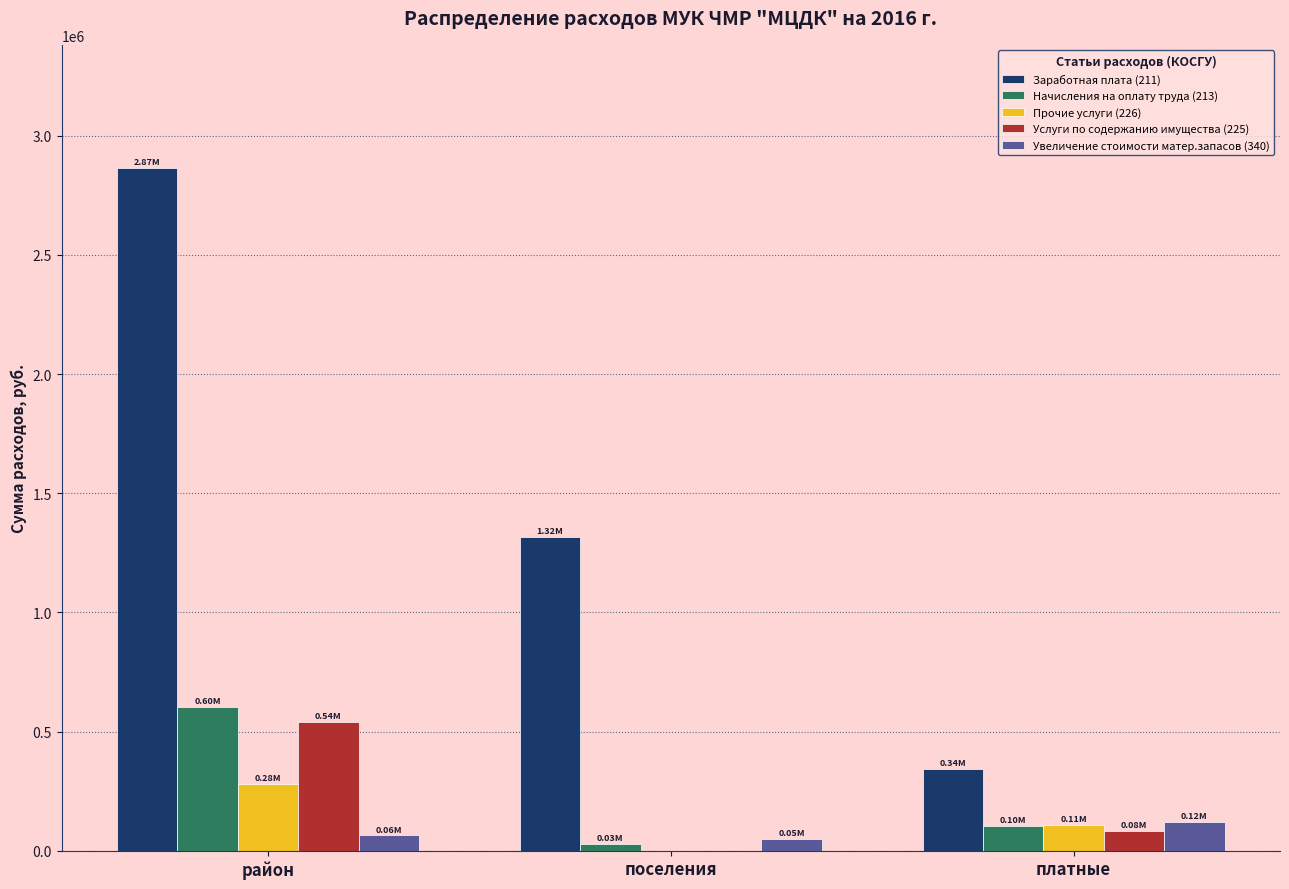

What is the highest value of the Услуги по содержанию имущества (225) series?

540287.2